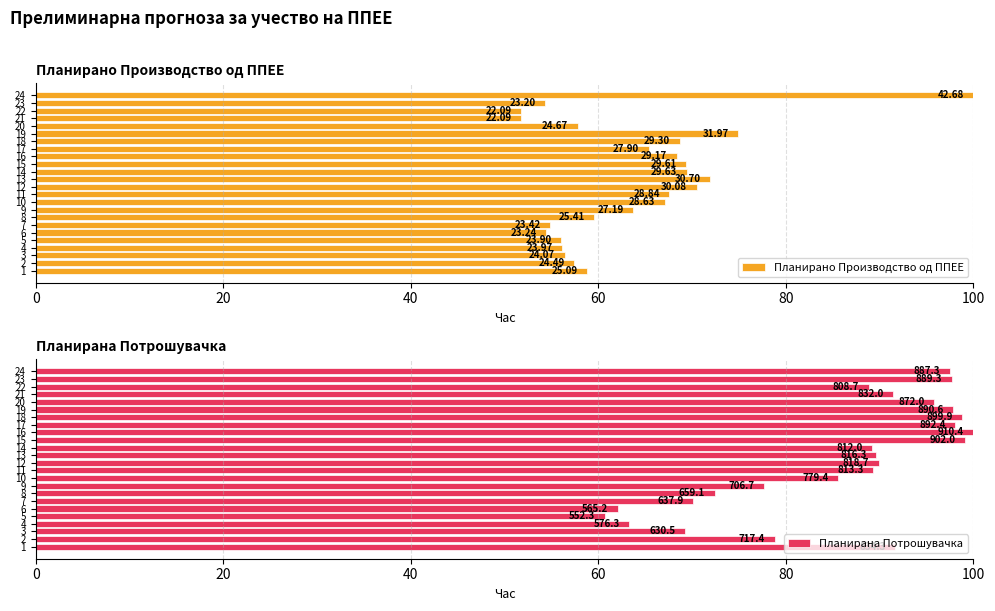

What is the difference between the maximum and minimum values in the Планирана Потрошувачка series?

39.3